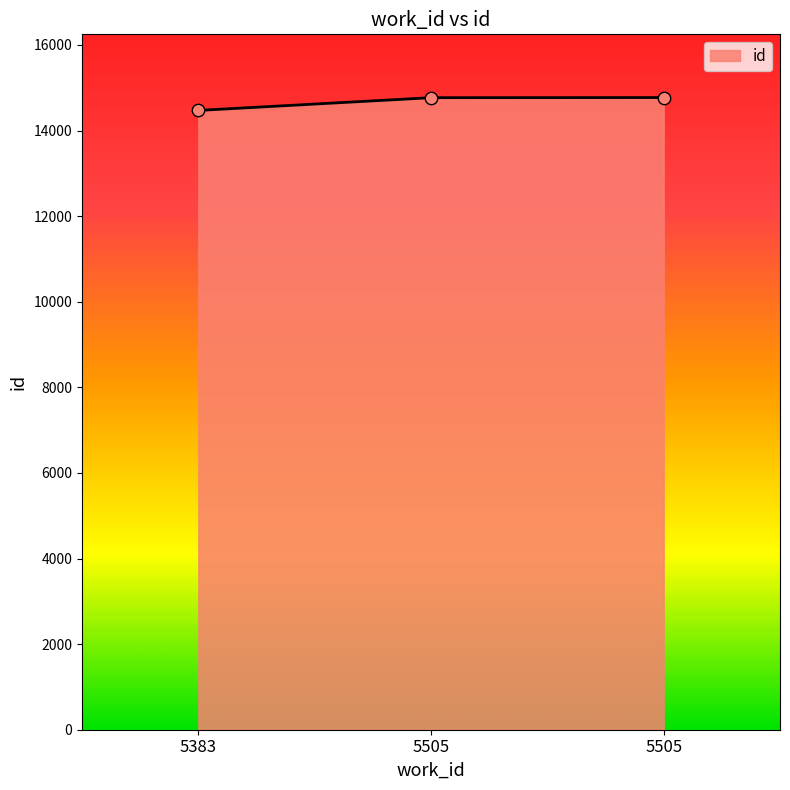

Which has a higher value, 5505 or 5505?

5505